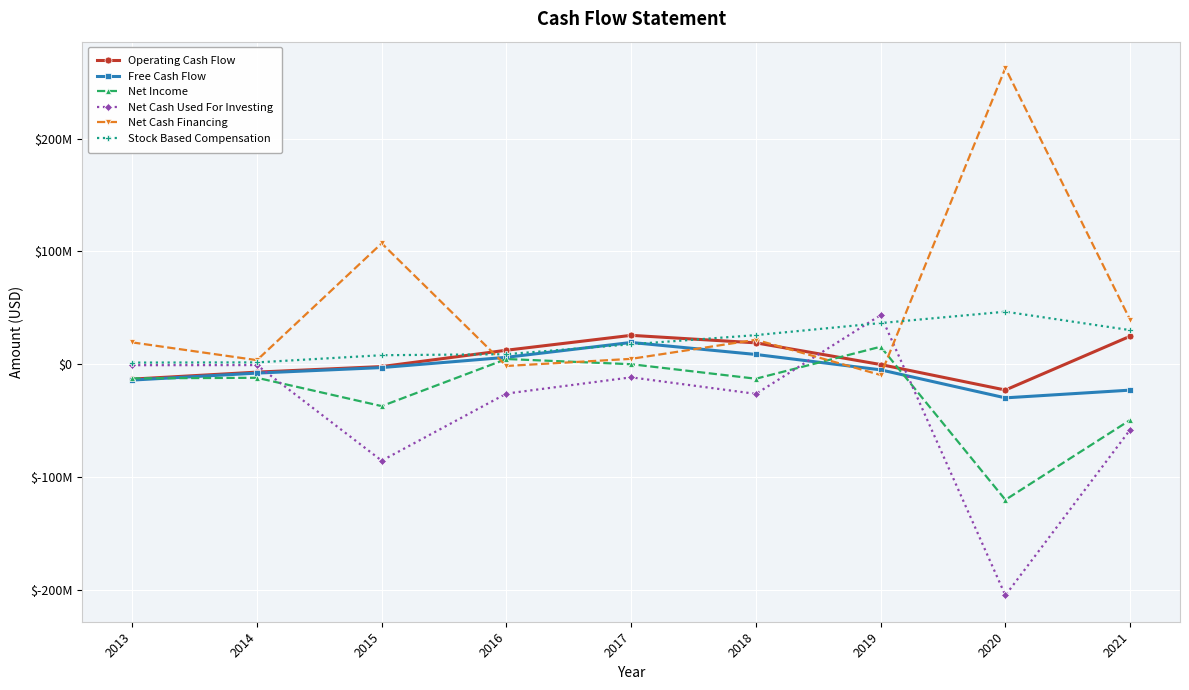

What is the spread (max minus min) of values at 2019?

53071000